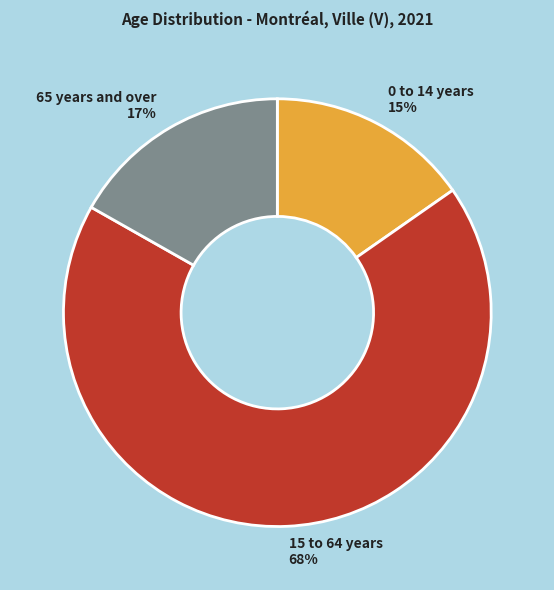

Is it true that 0 to 14 years is 8% of the pie?

False